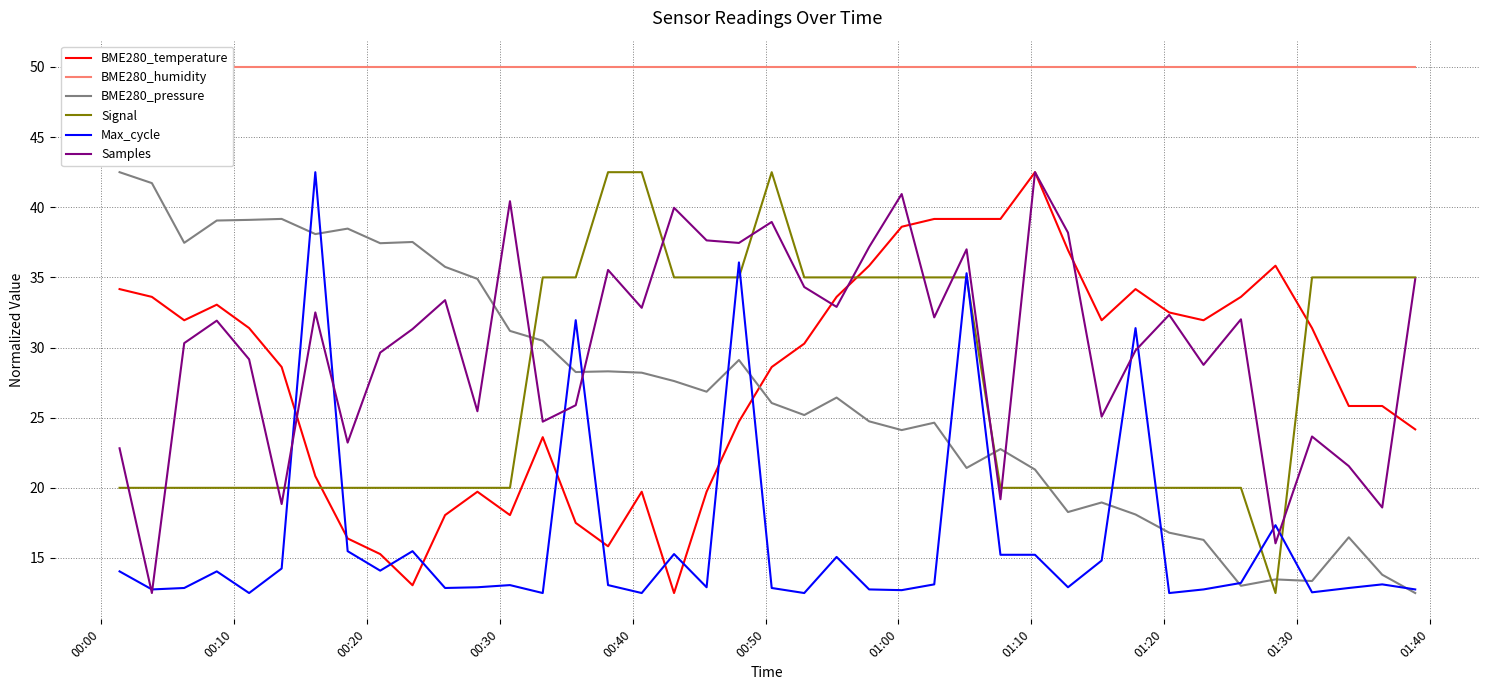

What is the lowest value of the Signal series?

12.5